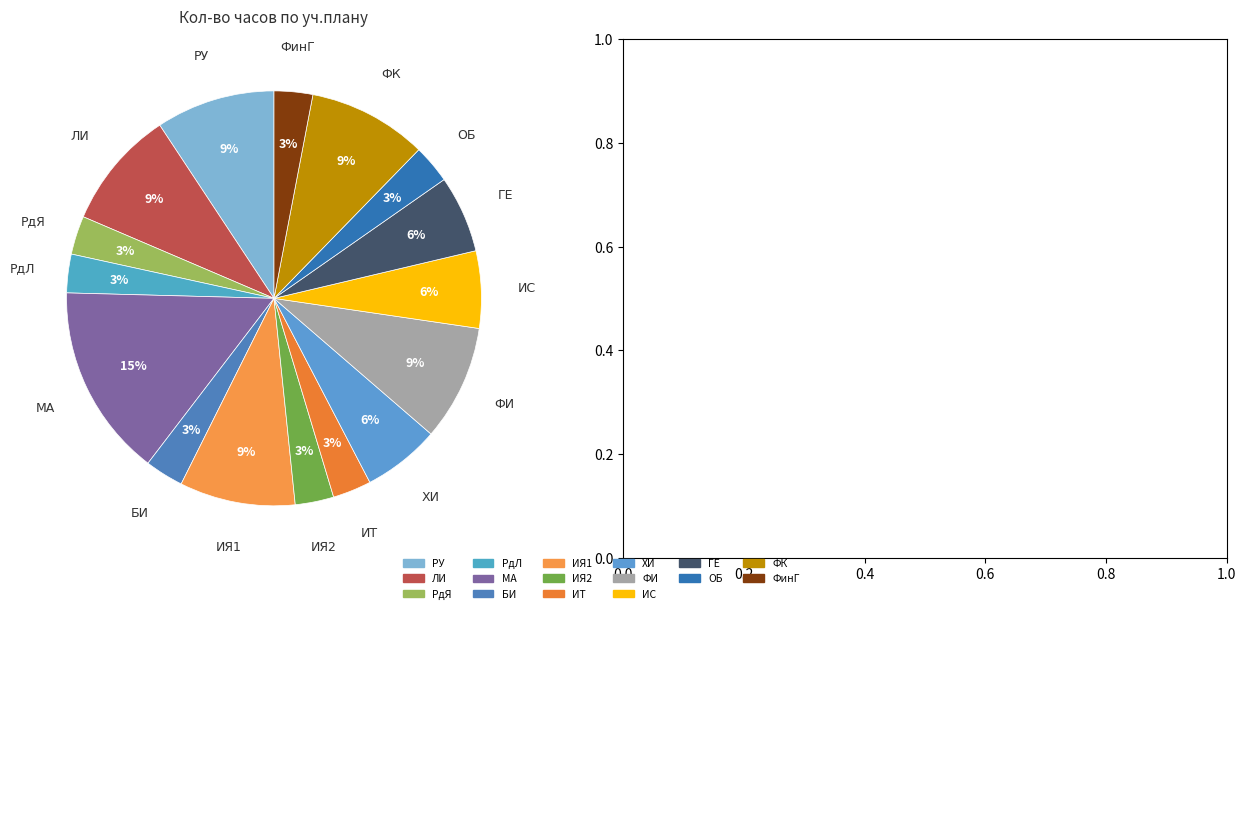

Which category has the biggest portion of the pie?

МА